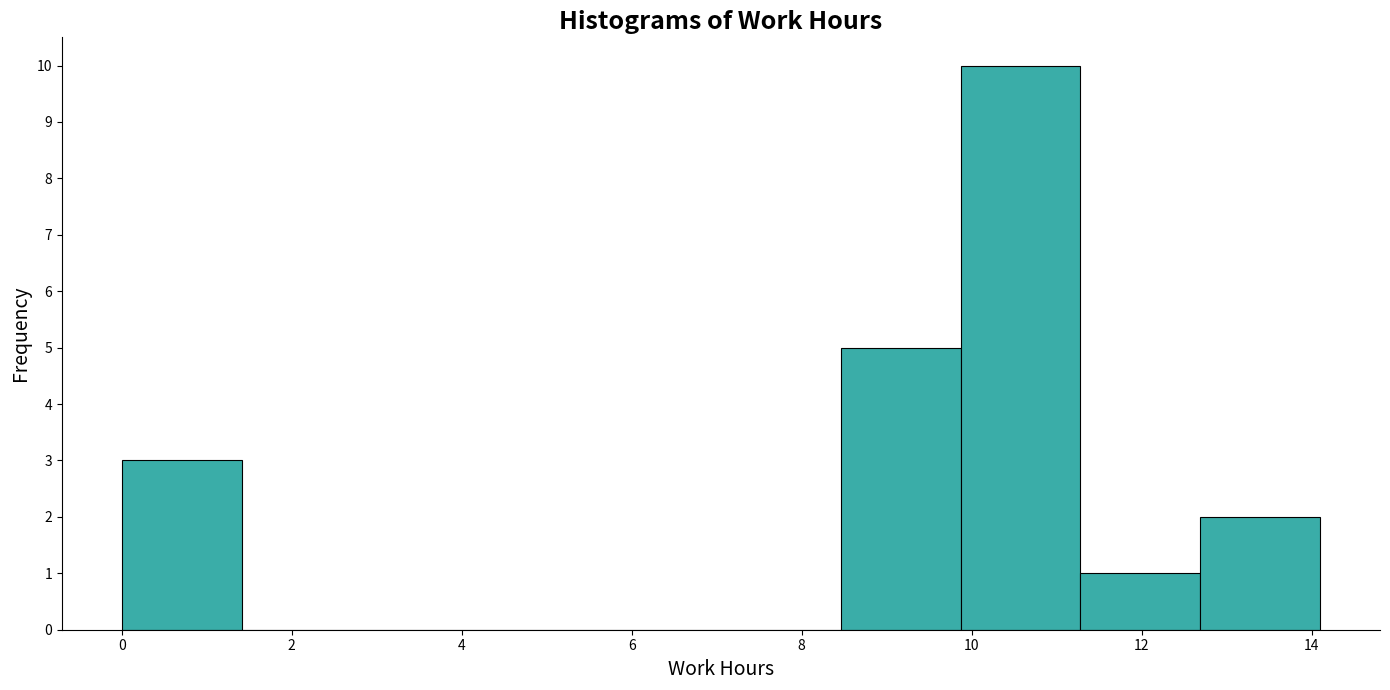

Reading left to right, transcribe this chart: for each bar, give the range it covers on the x-axis and its height. Neither the bar edges nor the heights are printed on the chart, so give them approximately, as read against the axes.

0.0 to 1.4: 3
1.4 to 2.8: 0
2.8 to 4.2: 0
4.2 to 5.6: 0
5.6 to 7.0: 0
7.0 to 8.4: 0
8.4 to 9.8: 5
9.8 to 11.2: 10
11.2 to 12.6: 1
12.6 to 14.2: 2